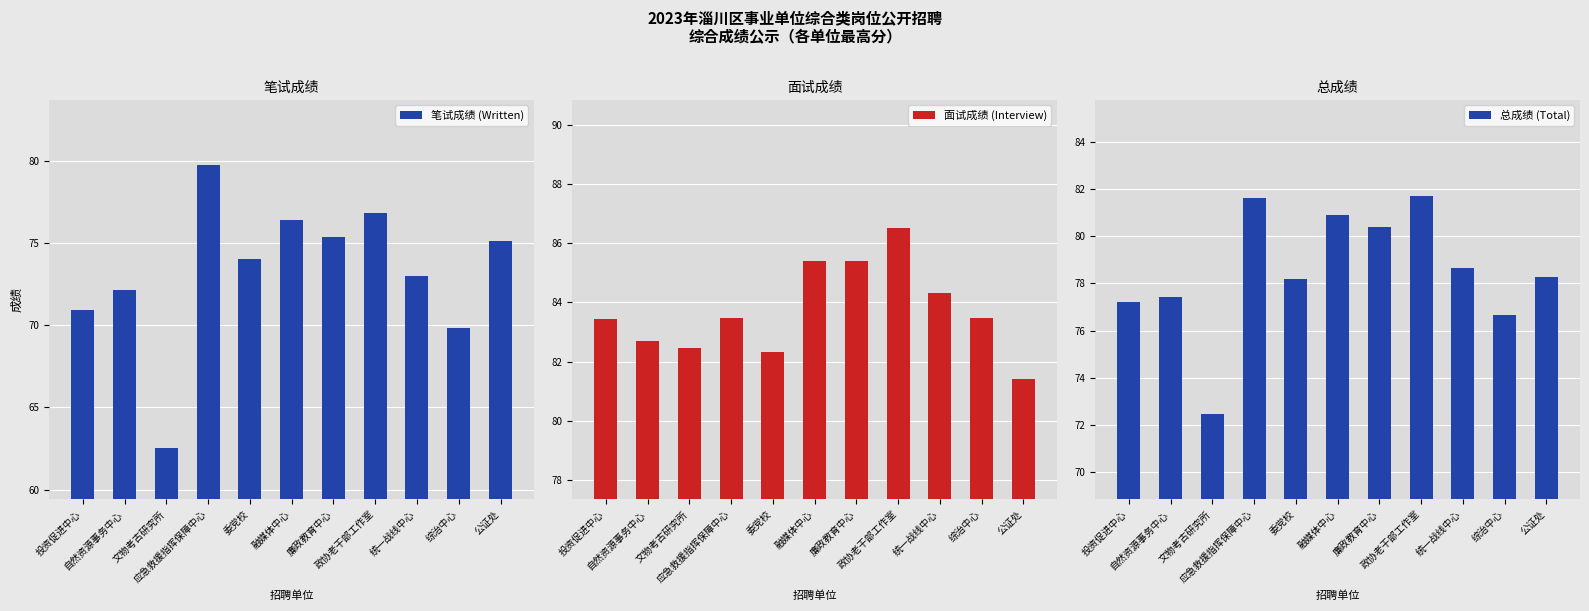

What is the label of the 1st bar from the left?

投资促进中心